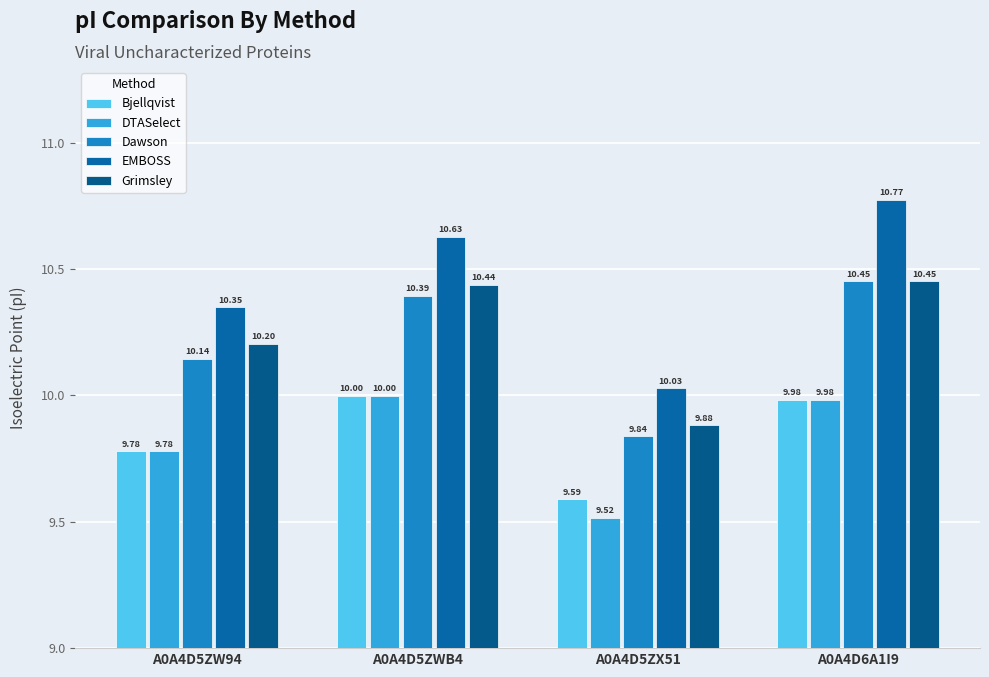

What is the sum of all Grimsley values?

41.0